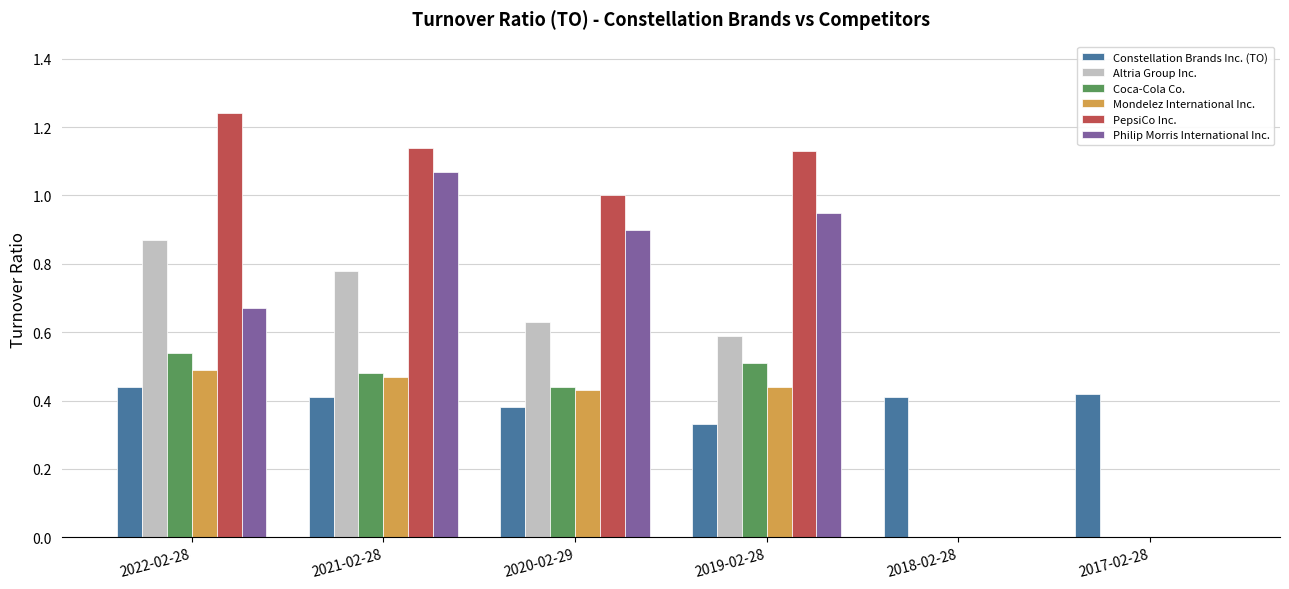

The value of PepsiCo Inc. at 2019-02-28 is 1.5. True or false?

False